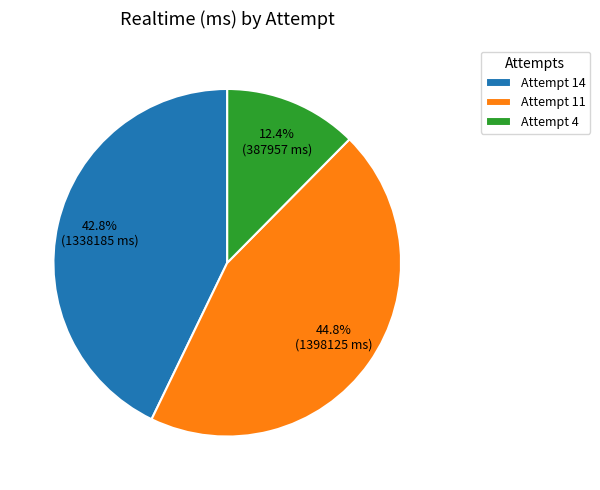

Is Attempt 4 the majority of the pie?

No